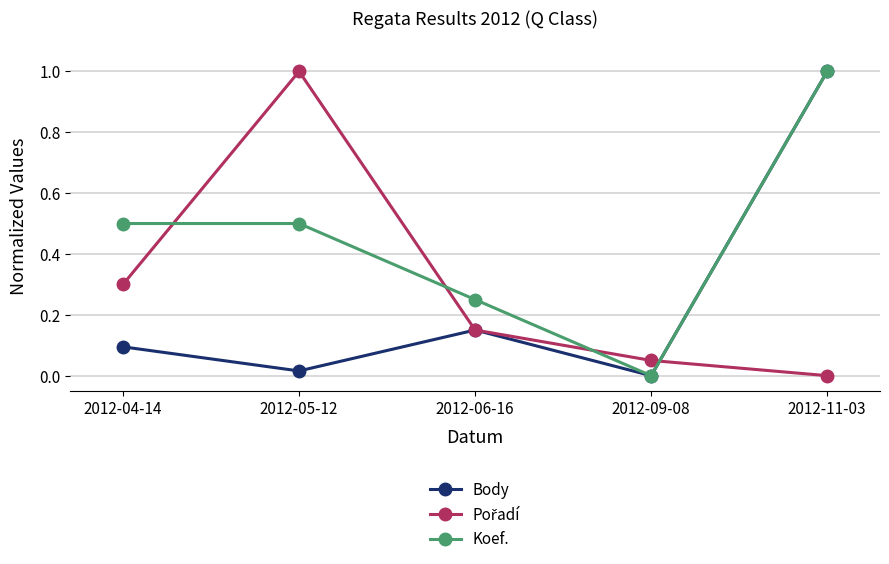

The Koef. series shows 0.2 at 2012-04-14. True or false?

False